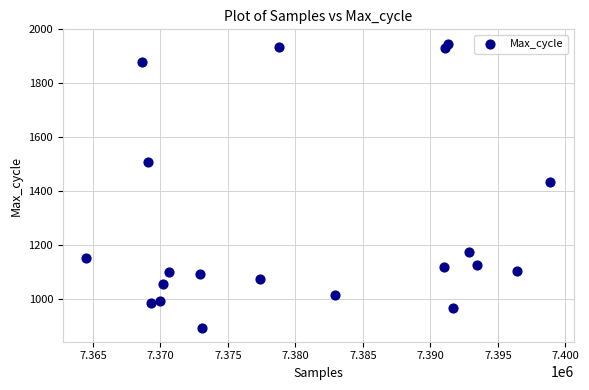

What Y value in the scatter plot is closest to 1422?

1435